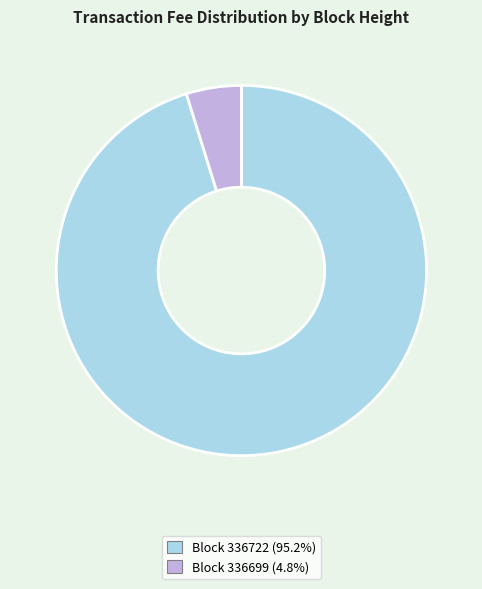

Does any single category account for the majority?

Yes